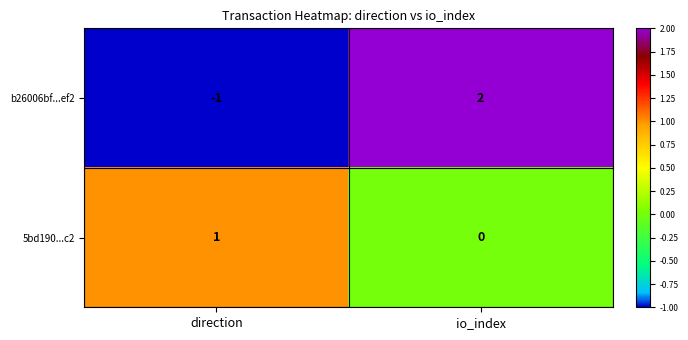

Rank the series by their maximum value, from highest to lowest.

b26006bf...ef2, 5bd190...c2